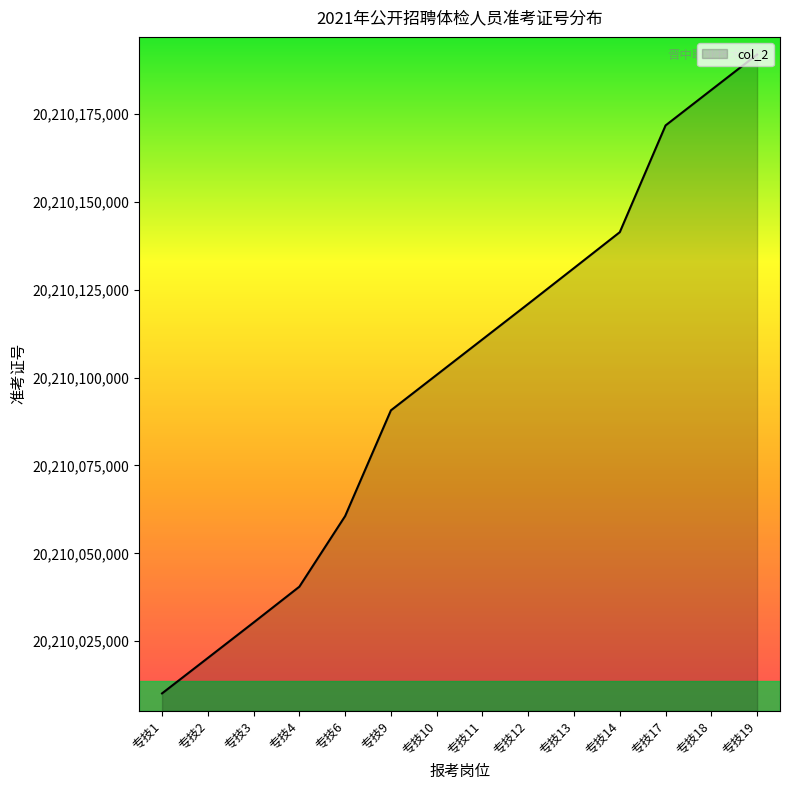

List the labels in order of value, largest first.

专技19, 专技18, 专技17, 专技14, 专技13, 专技12, 专技11, 专技10, 专技9, 专技6, 专技4, 专技3, 专技2, 专技1